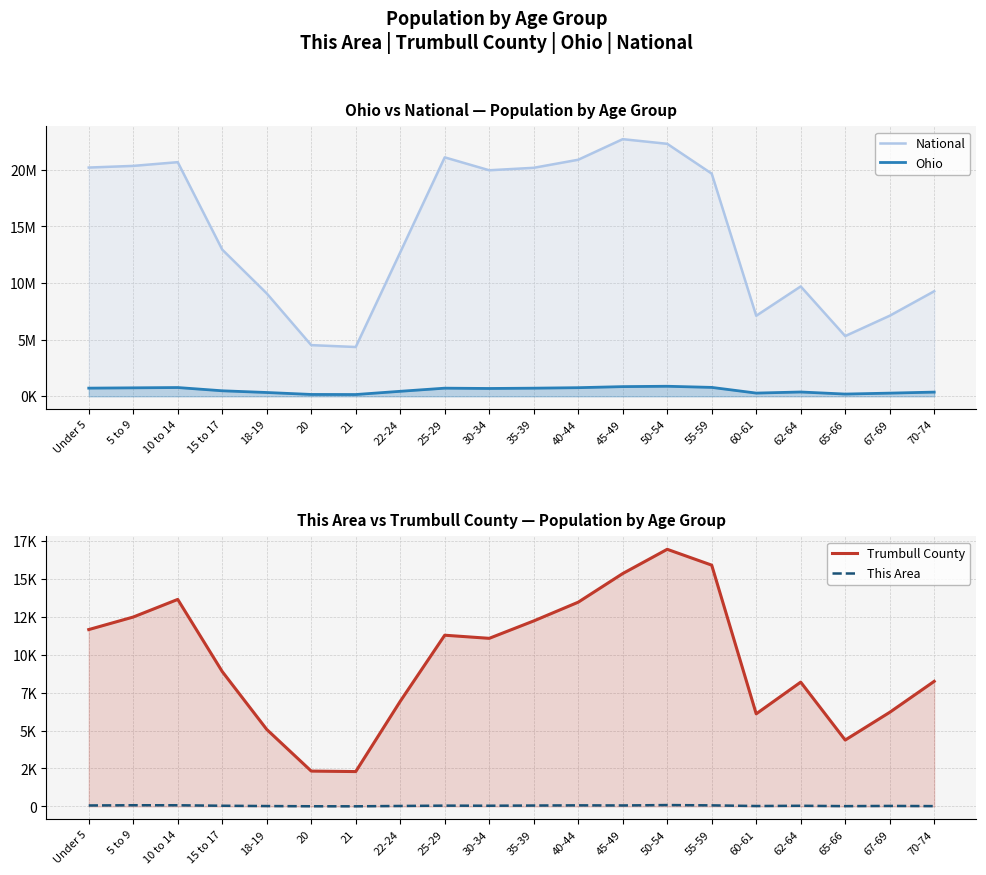

Count the number of data series in this chart.

4